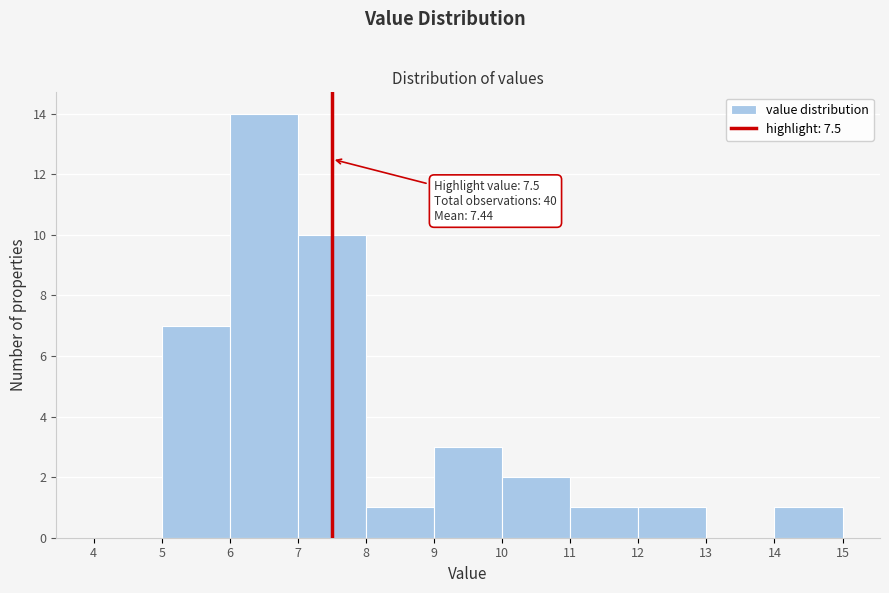

Over which range of the x-axis is the bar tallest?

6 to 7